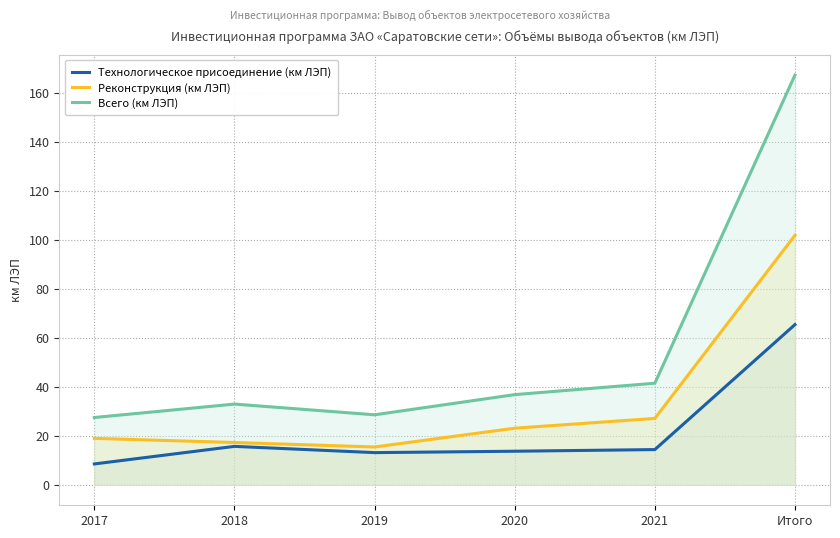

Reading left to right, what are all the values shown in this chart?

Технологическое присоединение (км ЛЭП): 2017=8.5	2018=15.7	2019=13.1	2020=13.7	2021=14.4	Итого=65.4
Реконструкция (км ЛЭП): 2017=18.9	2018=17.3	2019=15.4	2020=23.1	2021=27.1	Итого=101.8
Всего (км ЛЭП): 2017=27.5	2018=32.9	2019=28.6	2020=36.8	2021=41.5	Итого=167.2